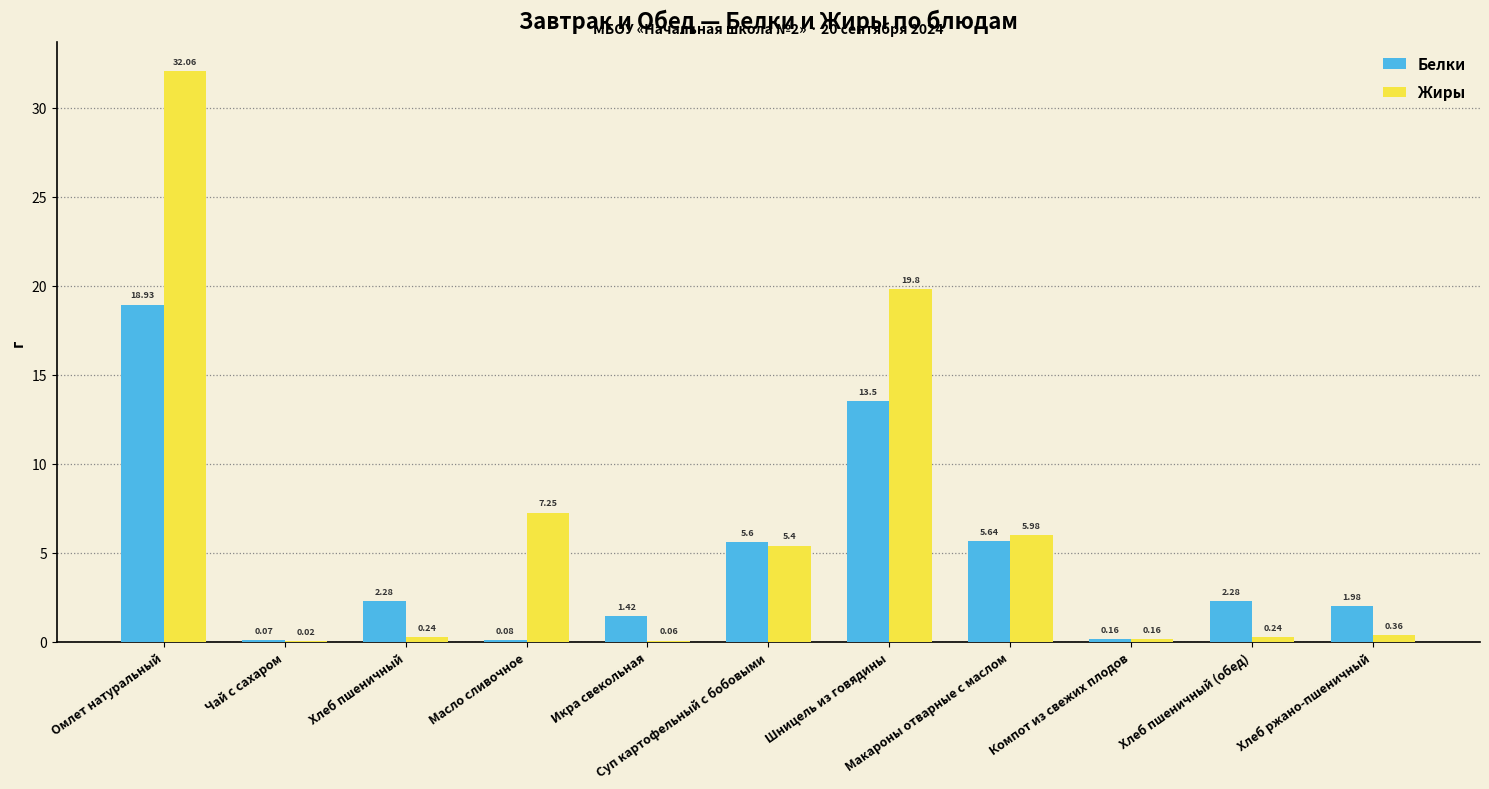

How many groups of bars are there?

11